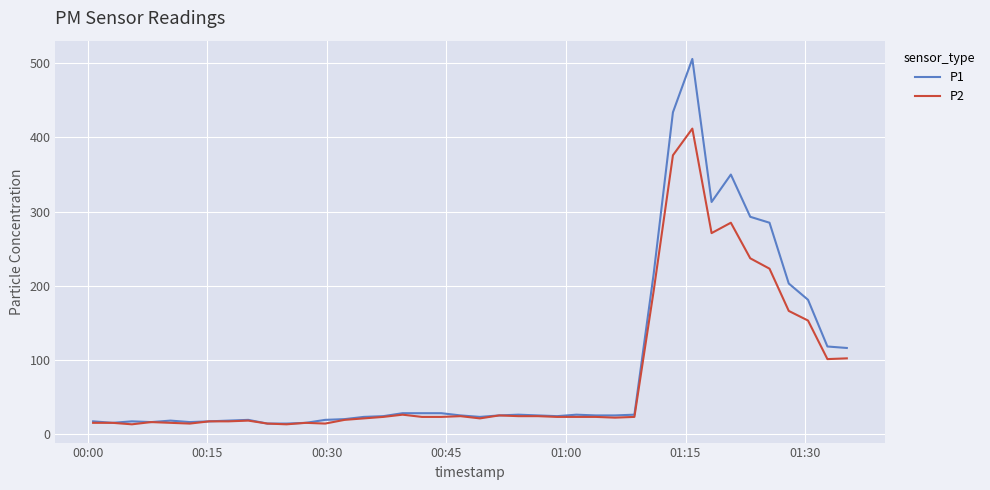

Which series has the widest spread of values?

P1